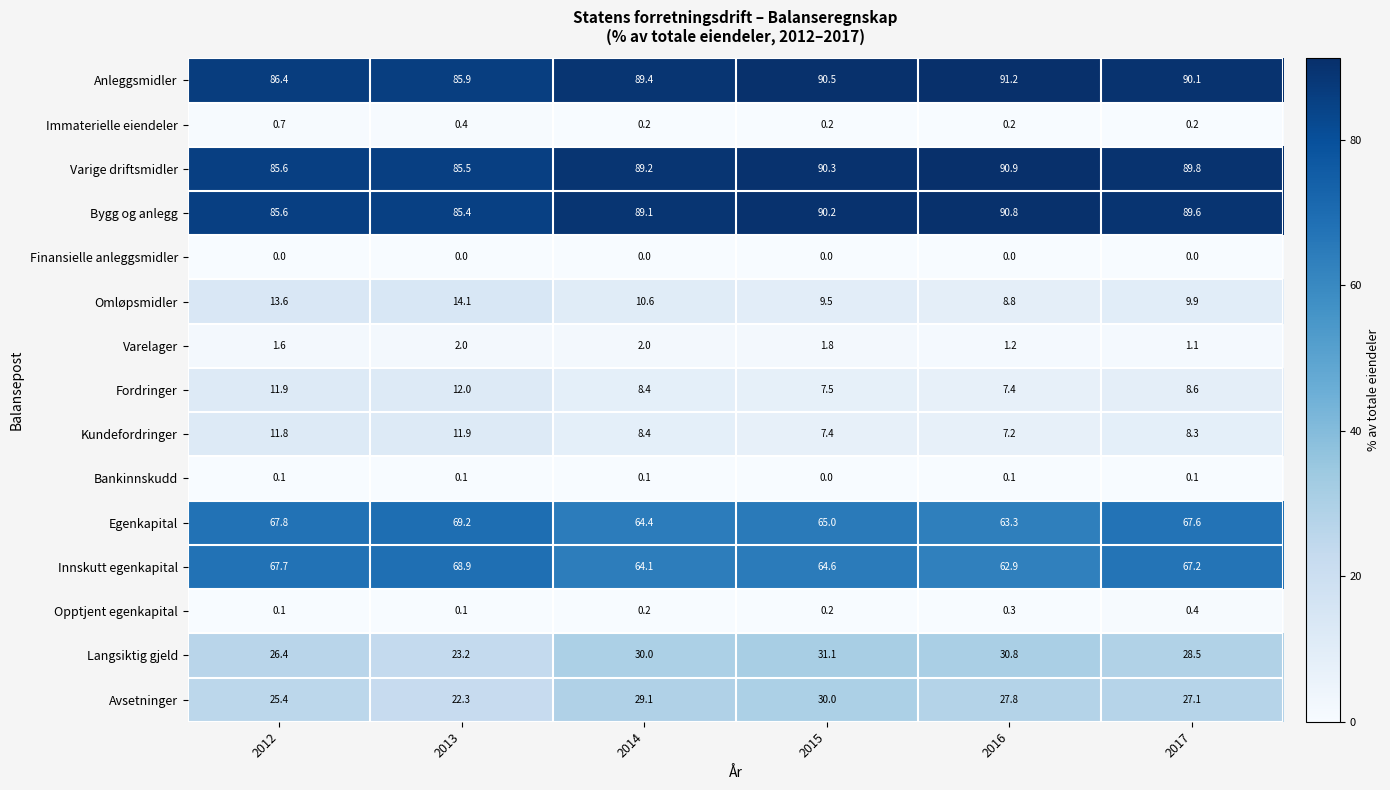

List the series in order of their peak value, highest first.

Anleggsmidler, Varige driftsmidler, Bygg og anlegg, Egenkapital, Innskutt egenkapital, Langsiktig gjeld, Avsetninger, Omløpsmidler, Fordringer, Kundefordringer, Varelager, Immaterielle eiendeler, Opptjent egenkapital, Bankinnskudd, Finansielle anleggsmidler